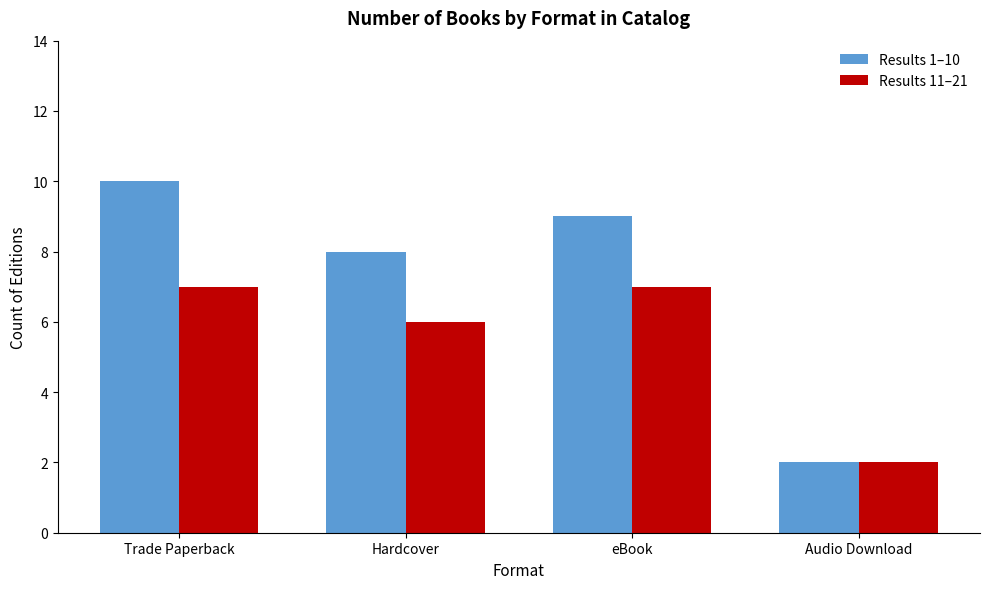

List the labels in order of Results 1–10 value, smallest first.

Audio Download, Hardcover, eBook, Trade Paperback